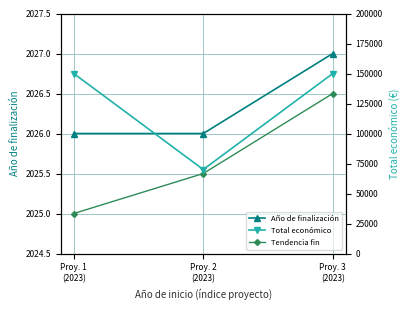

At which label does Año de finalización reach its peak?

Proy. 3
(2023)